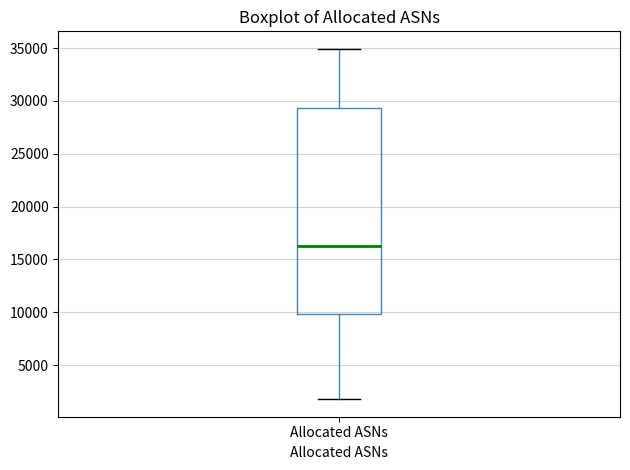

Read this box plot against the y-axis: the position of the median line, the range covered by the box, and the ends of both whiskers. The values are not printed on the chart, so give them approximately, as read against the axis.

median 16500, box 10000 to 29500, whiskers 2000 to 35000